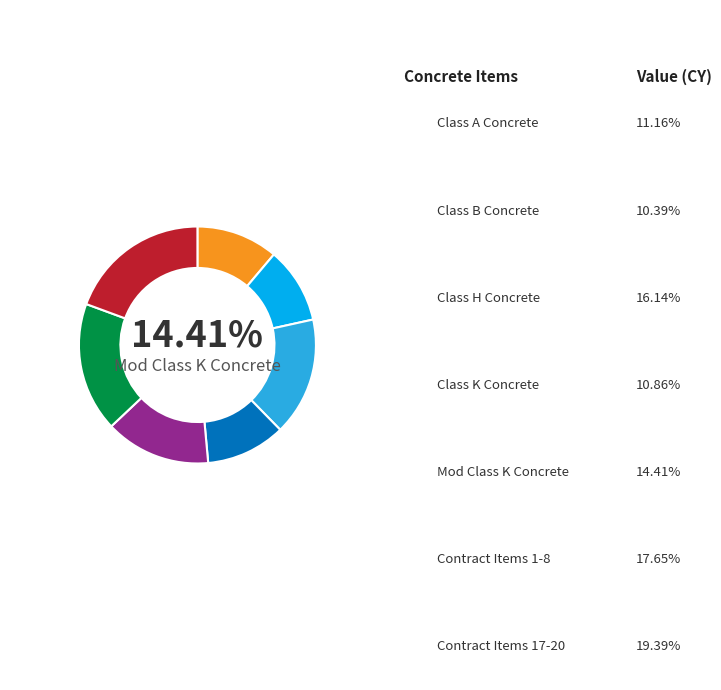

How many segments does this pie chart have?

7